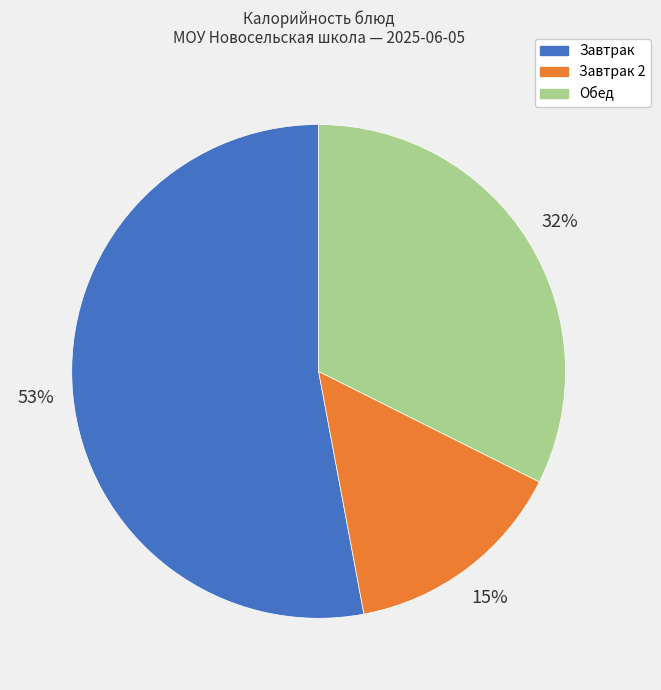

To the nearest percent, what is the average slice percentage?

33%